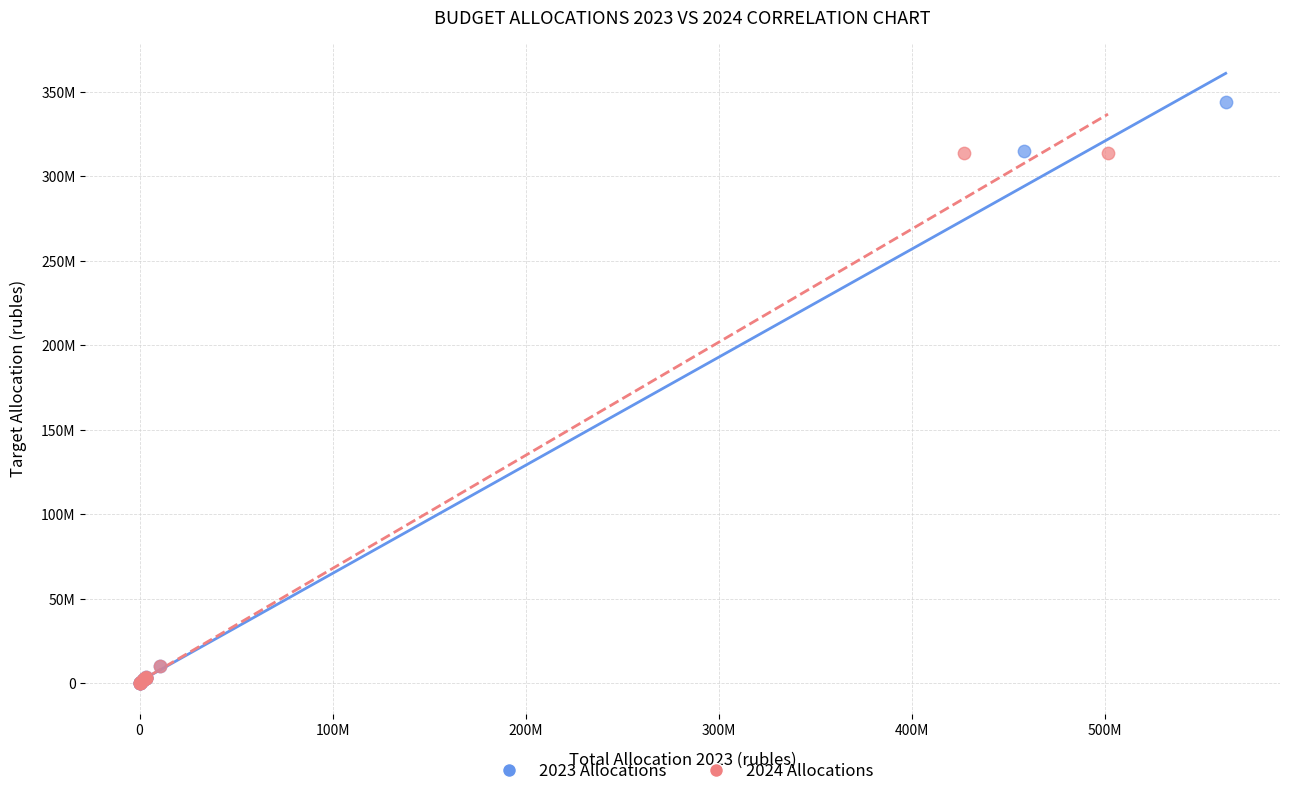

What are all the series names shown in the legend?

2023 Allocations, 2024 Allocations